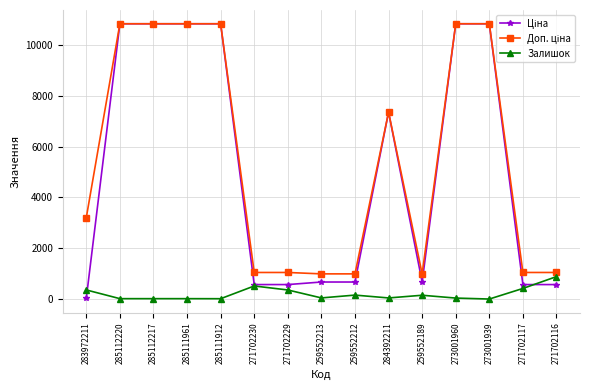

What is the label of the 7th point from the right?

259552212